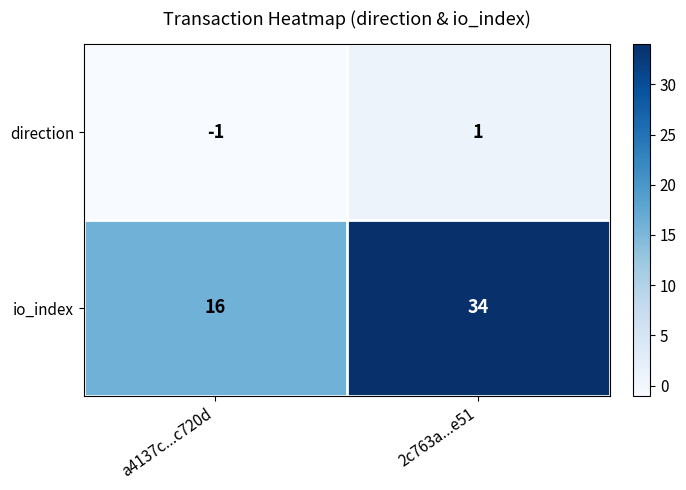

At which category is the sum across all series the highest?

2c763a...e51